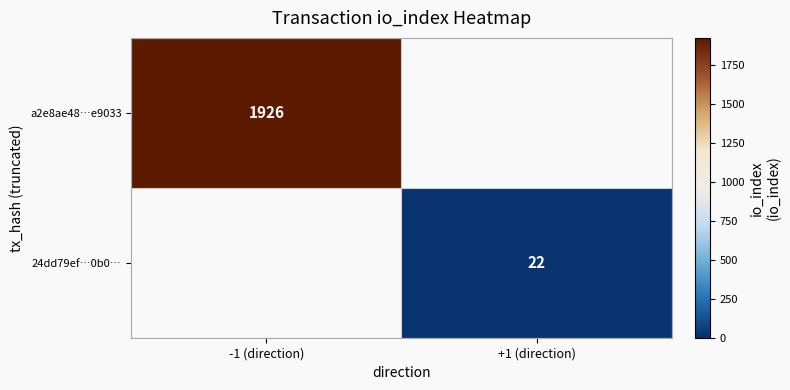

True or false: 24dd79ef…0b0… has a value of 32.3 at +1 (direction).

False